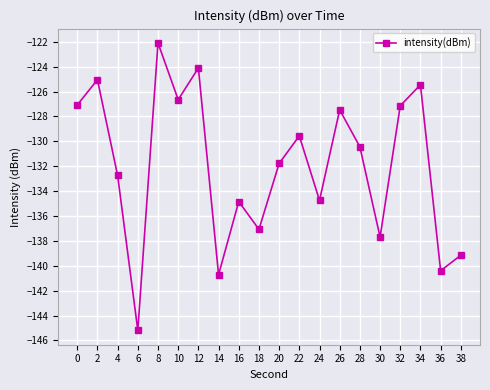

How many lines are shown in the chart?

1